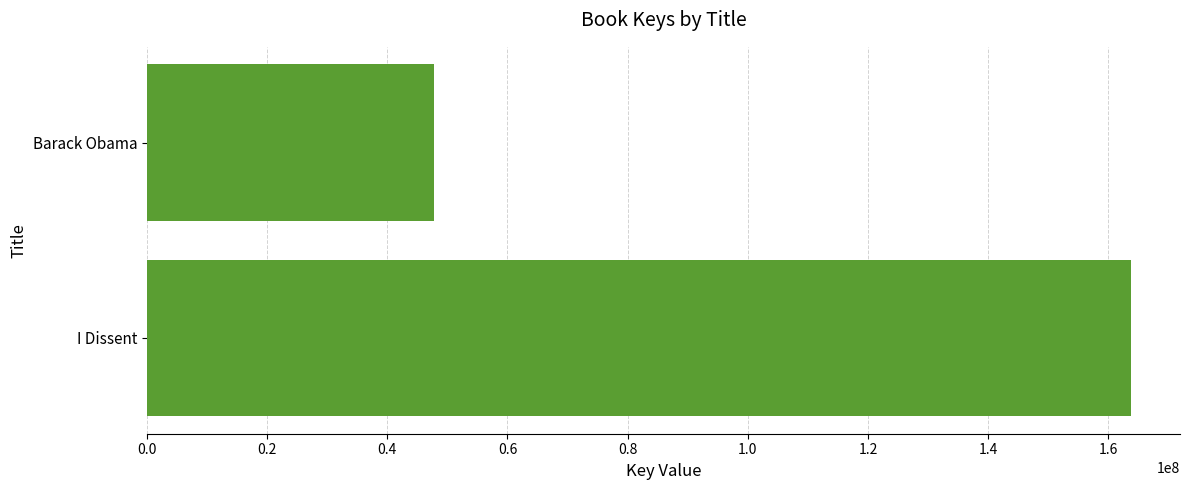

List the labels in order of value, smallest first.

Barack Obama, I Dissent